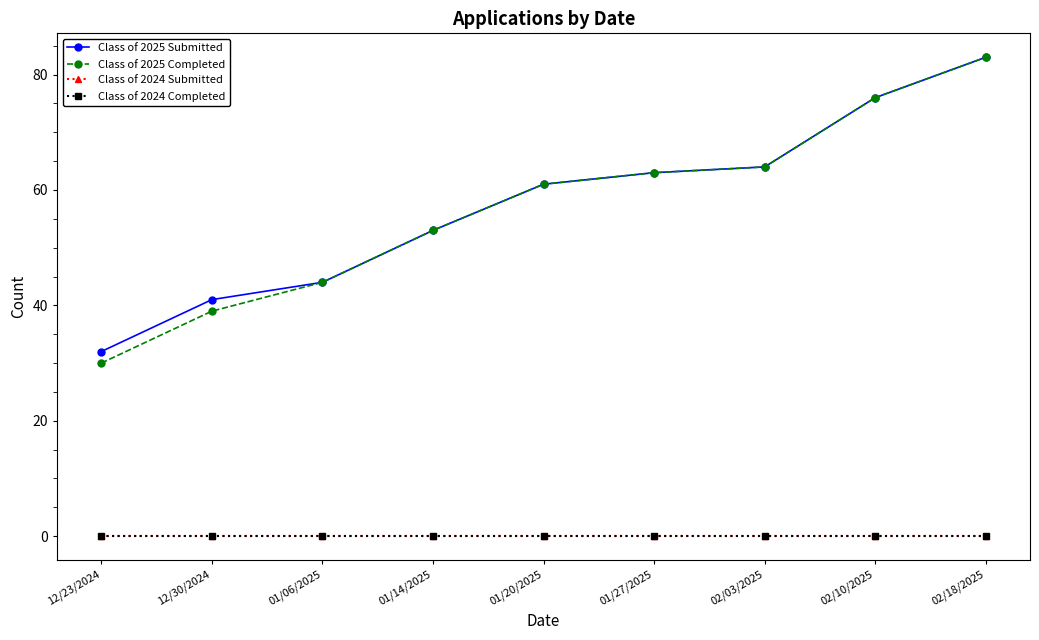

Between 02/03/2025 and 01/14/2025, which is larger?

02/03/2025